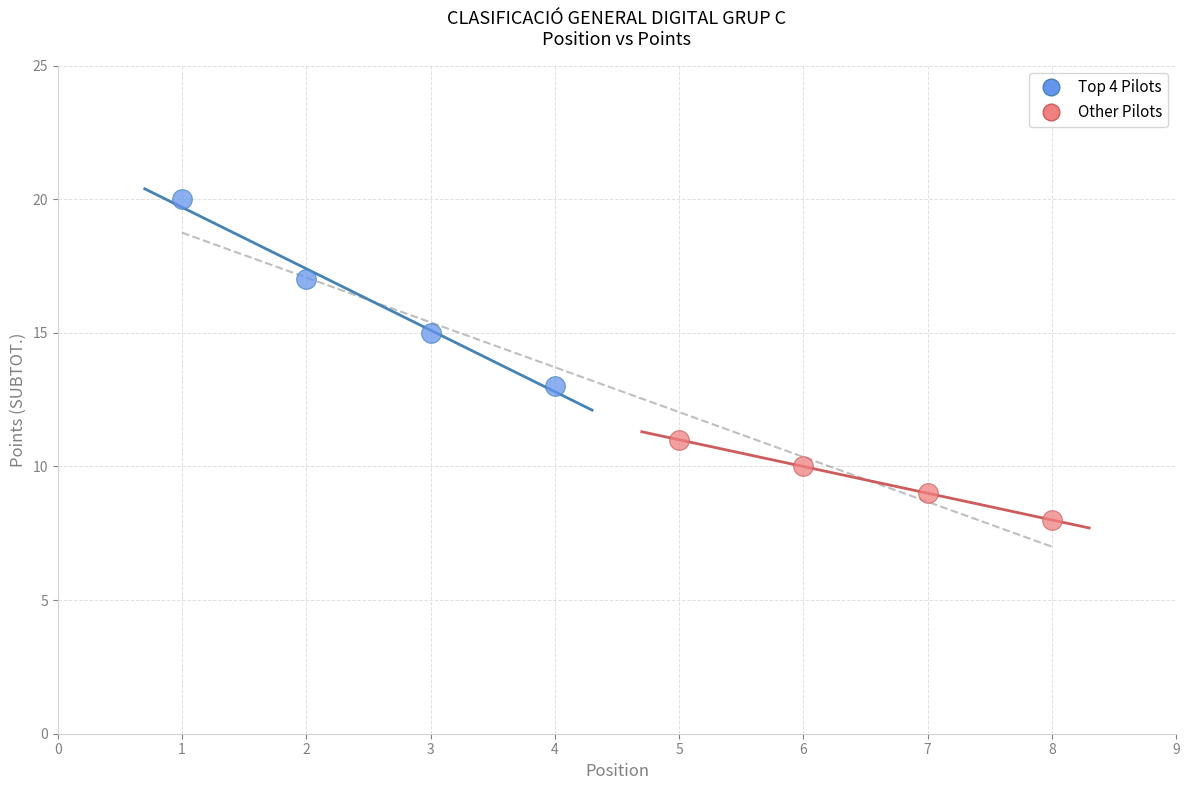

Which series reaches the maximum Y coordinate?

Top 4 Pilots